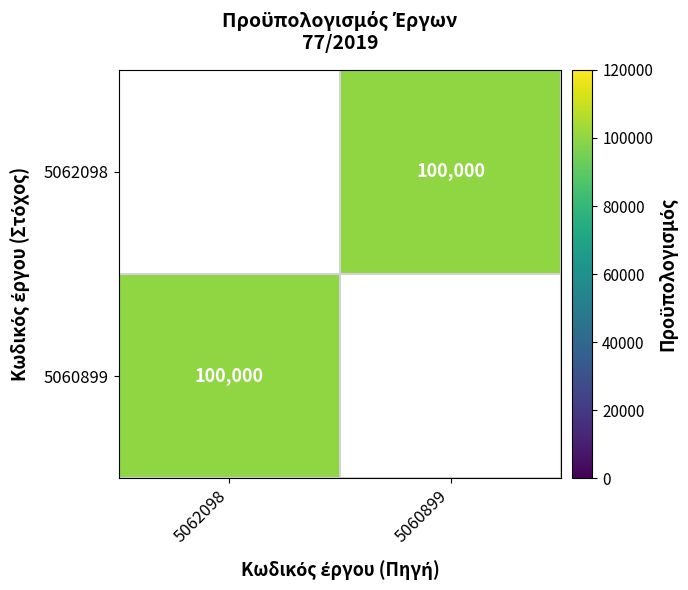

At which label is 5060899 closest to 100000?

5062098